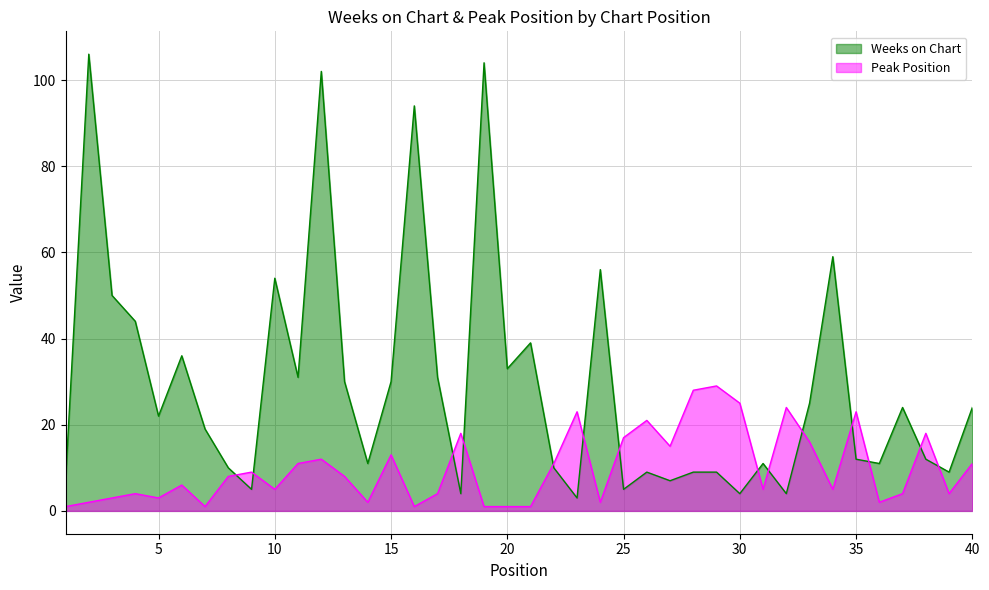

True or false: Peak Position has a value of 12 at 12.

True